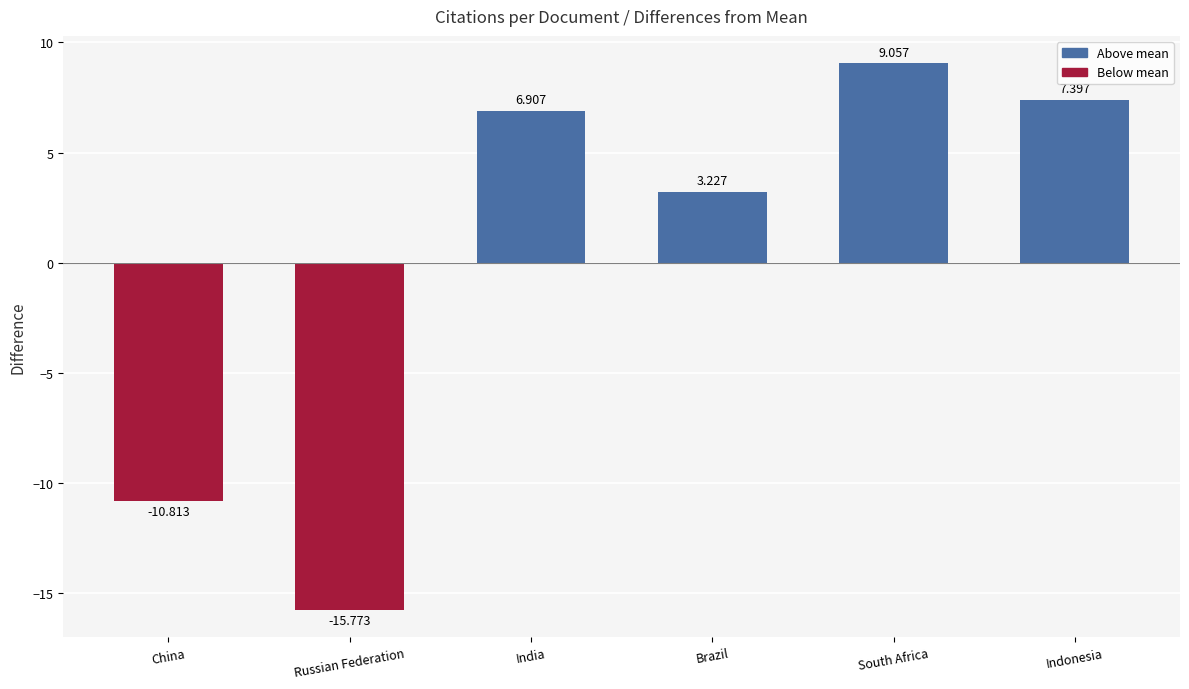

Which label corresponds to the smallest value in the chart?

Russian Federation